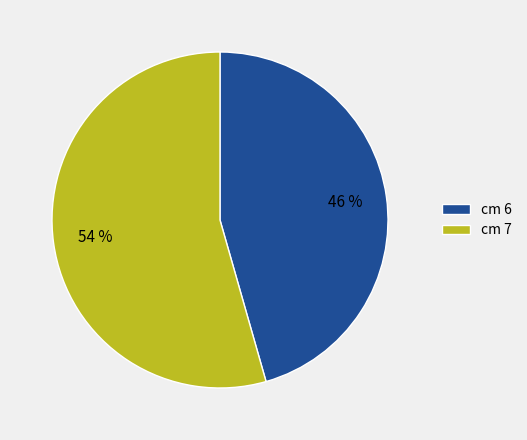

To the nearest percent, what portion does cm 7 represent?

54%